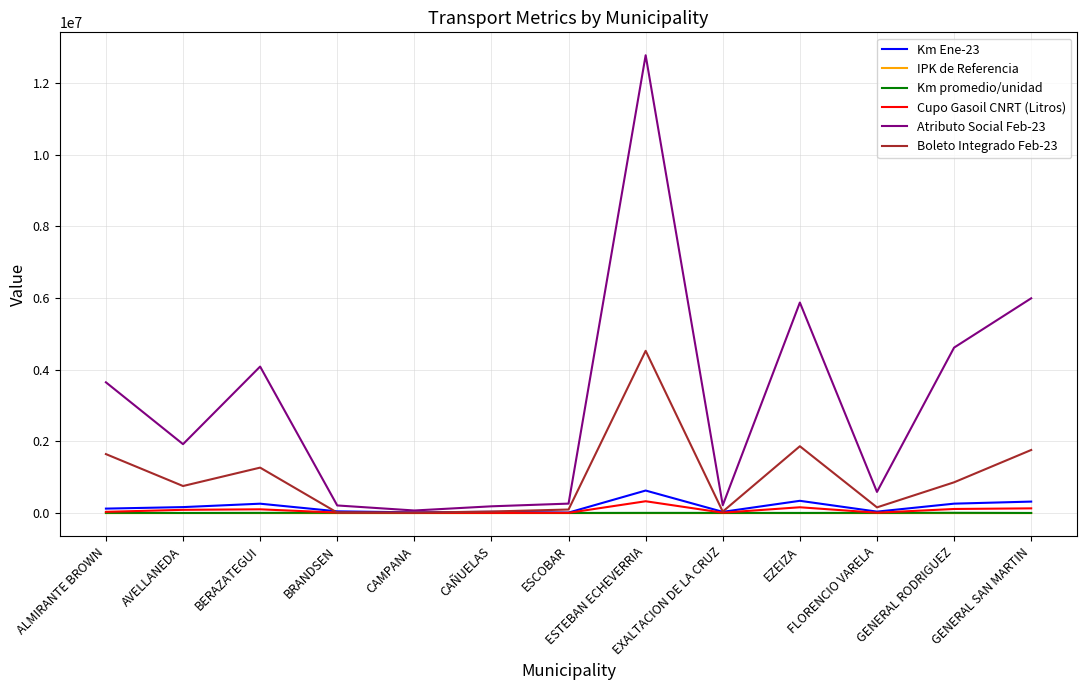

What is the maximum value shown in the chart?

12768478.5